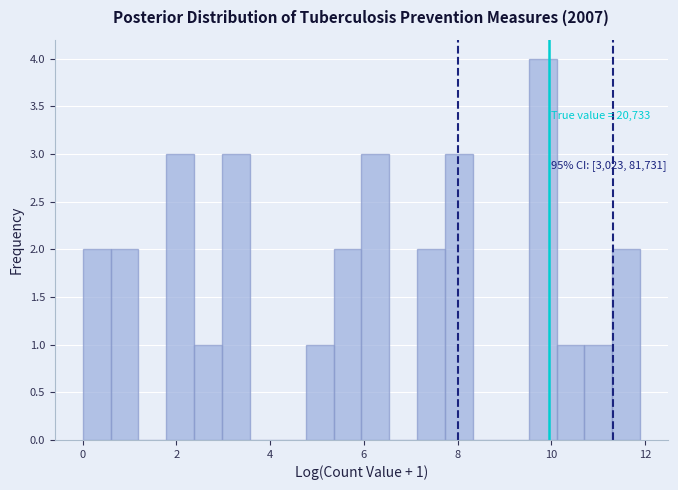

Read against the x-axis, roughly where is the centre of the tallest bar?

9.8